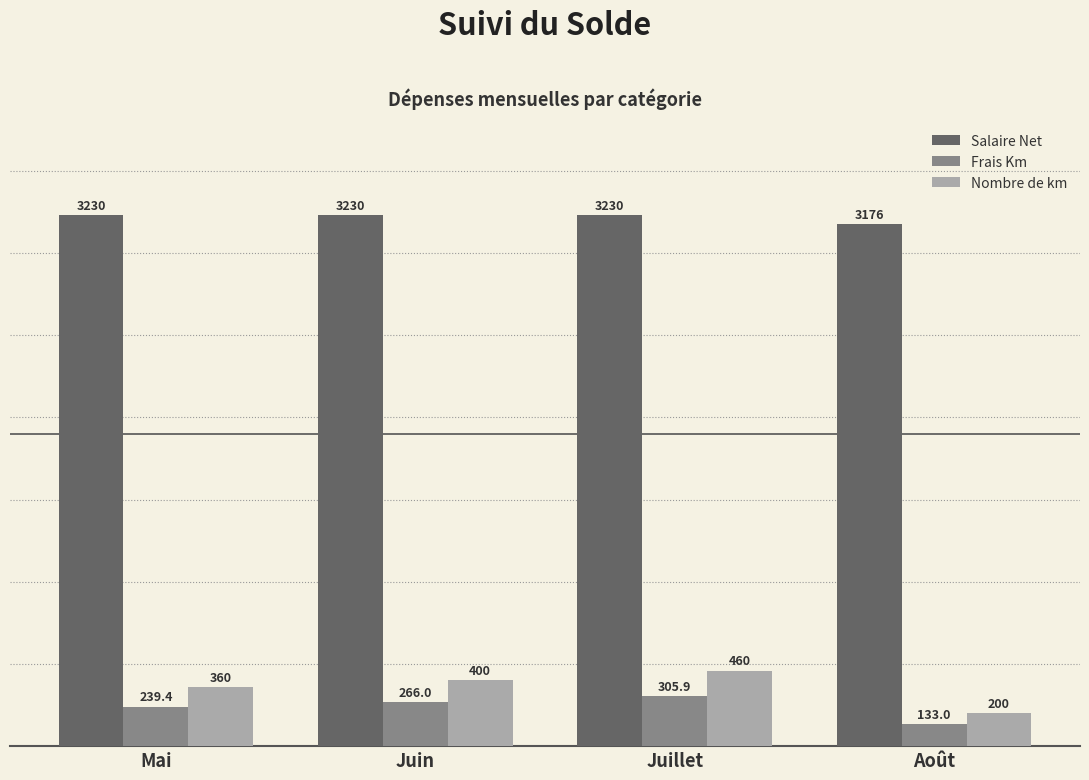

Reading left to right, what are all the values shown in this chart?

Salaire Net: 3230.0	3230.0	3230.0	3176.2
Frais Km: 239.4	266.0	305.9	133.0
Nombre de km: 360.0	400.0	460.0	200.0